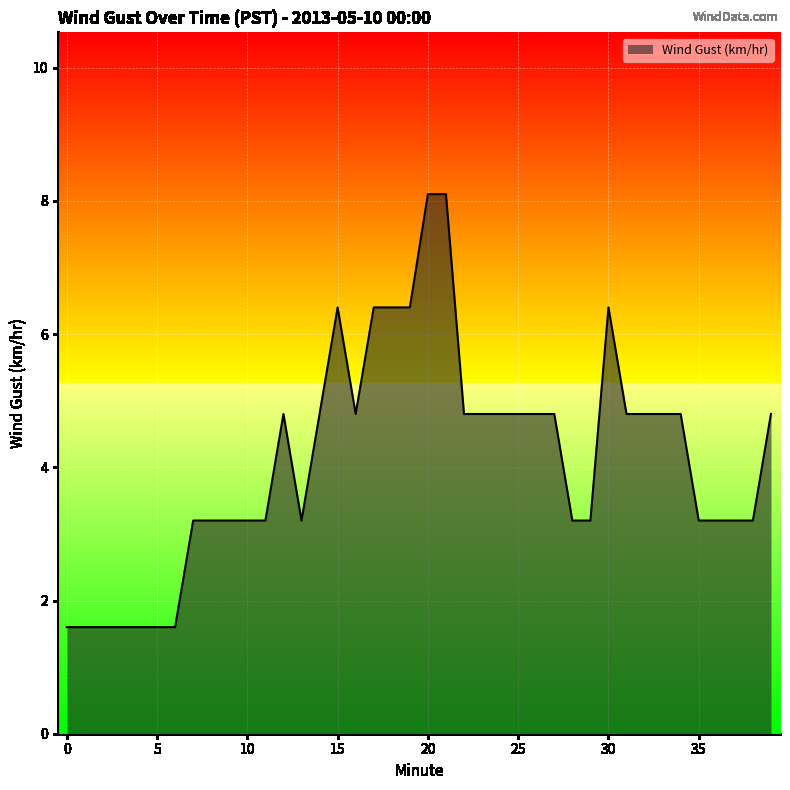

What is the maximum value shown in the chart?

8.1